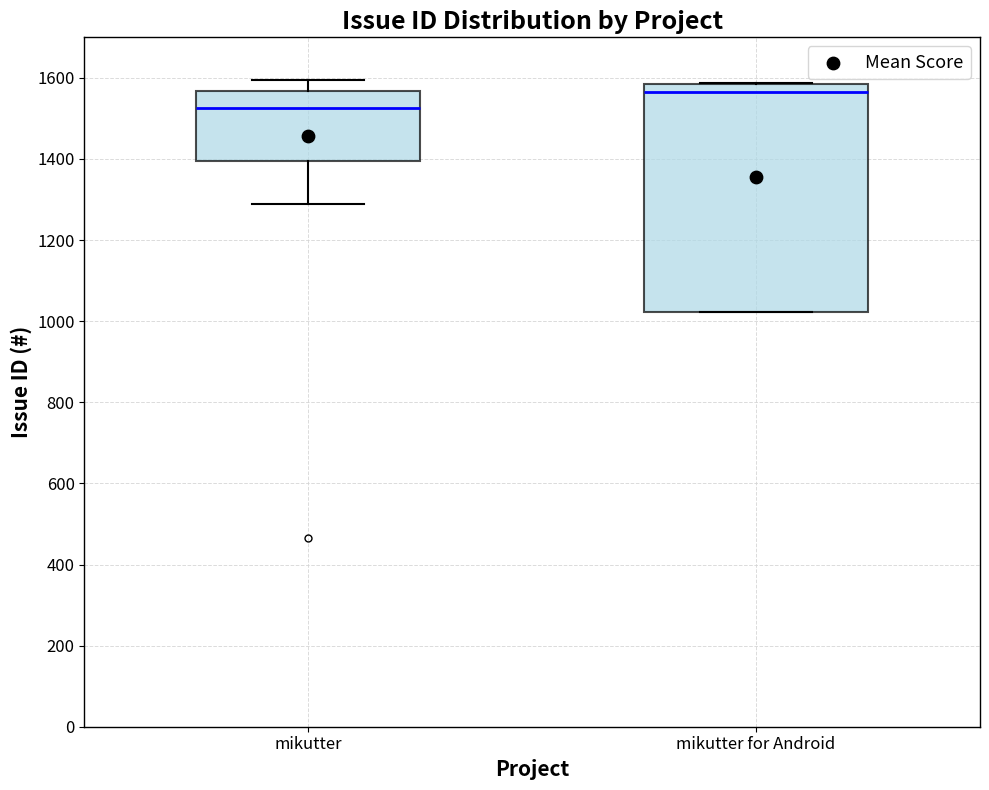

Reading left to right, read every box against the y-axis: the position of its median line, the range the box covers, and the ends of its whiskers. The values are not printed on the chart, so give them approximately, as read against the axis.

mikutter: median 1520, box 1400 to 1560, whiskers 1300 to 1600
mikutter for Android: median 1560, box 1020 to 1580, whiskers 1020 to 1580